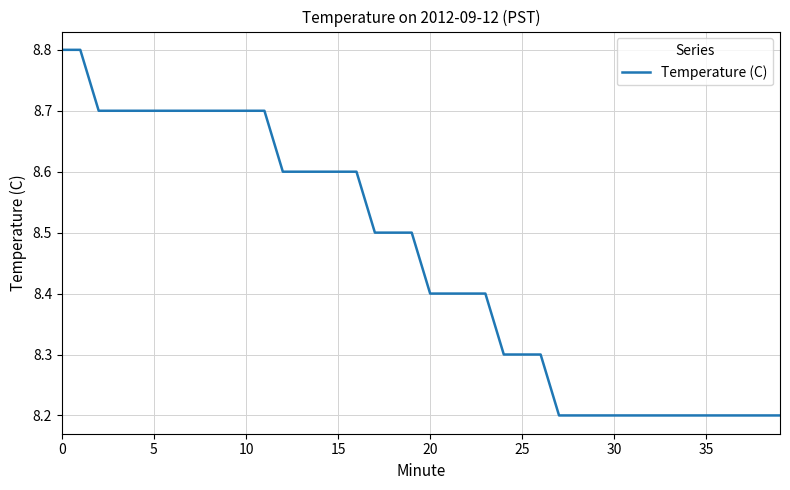

What is the greatest value displayed?

8.8